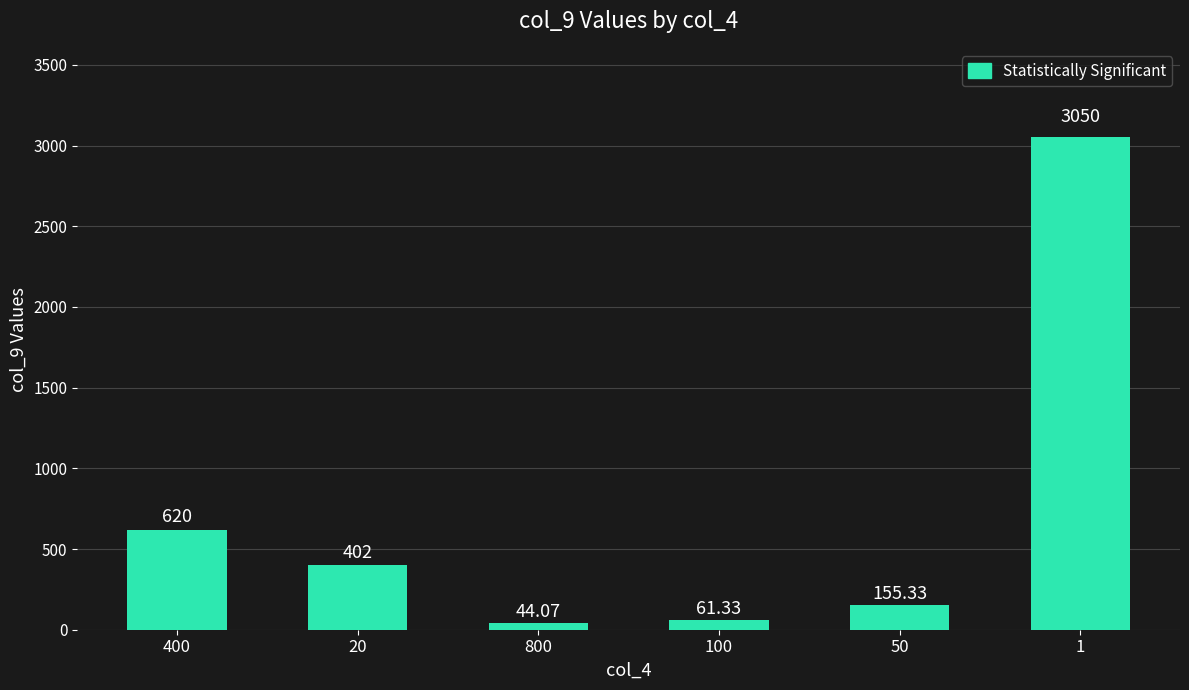

At how many categories does at least one series exceed 2267?

1